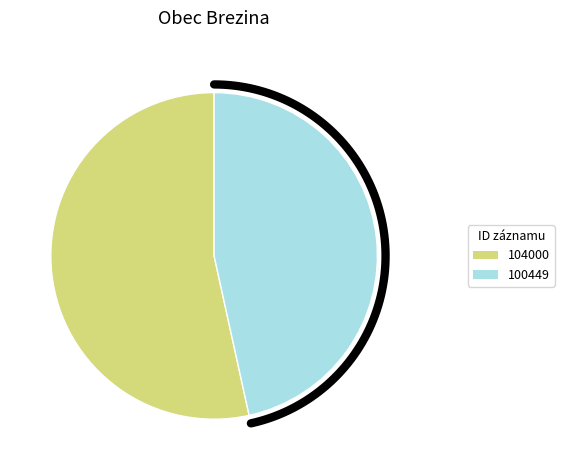

What is the majority slice?

104000